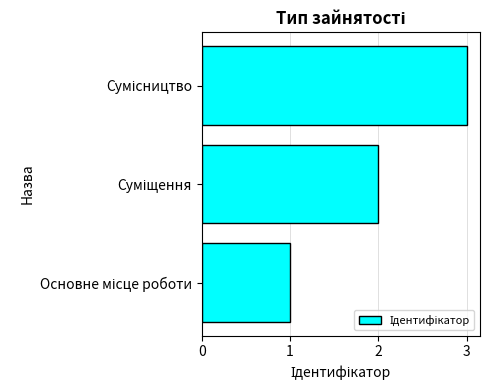

What is the sum of all values?

6